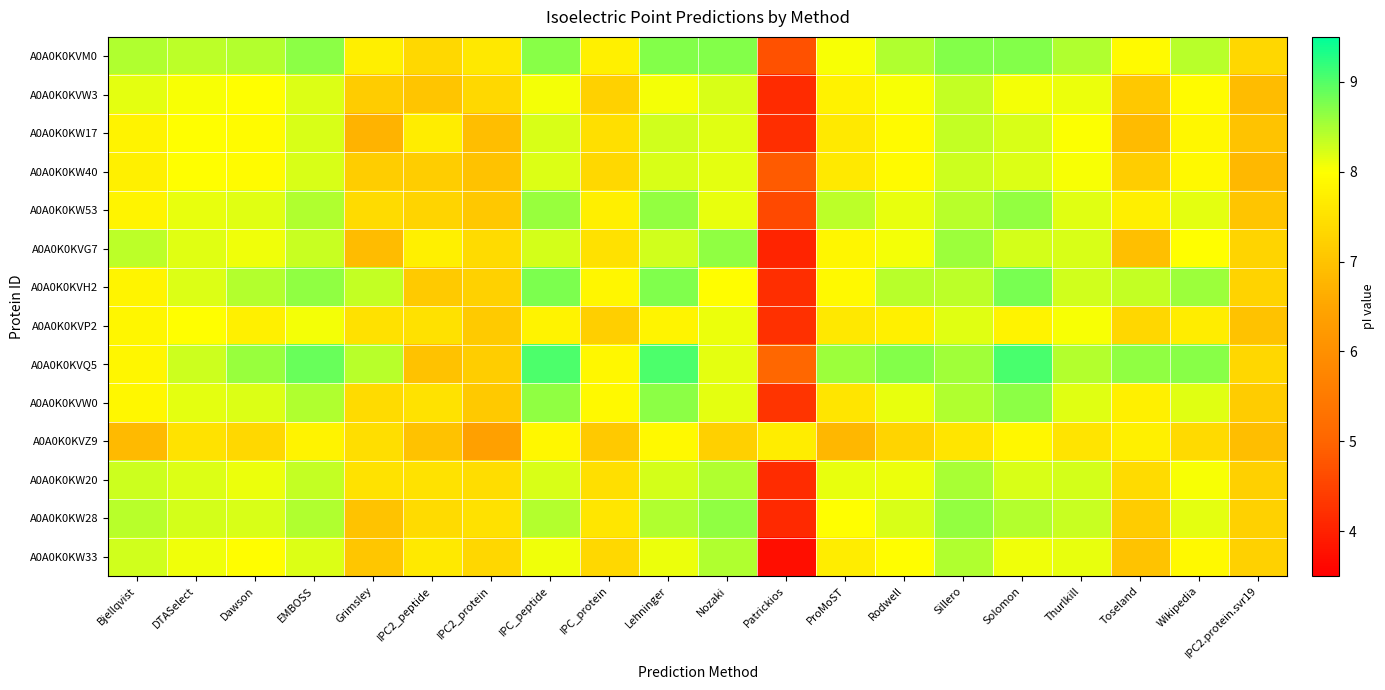

Reading left to right, transcribe all the data shown in this chart.

A0A0K0KVM0: Bjellqvist=8.4	DTASelect=8.4	Dawson=8.4	EMBOSS=8.7	Grimsley=7.7	IPC2_peptide=7.4	IPC2_protein=7.6	IPC_peptide=8.7	IPC_protein=7.7	Lehninger=8.7	Nozaki=8.7	Patrickios=4.7	ProMoST=8.0	Rodwell=8.4	Sillero=8.7	Solomon=8.7	Thurlkill=8.5	Toseland=7.9	Wikipedia=8.4	IPC2.protein.svr19=7.3
A0A0K0KVW3: Bjellqvist=8.2	DTASelect=8.0	Dawson=8.0	EMBOSS=8.2	Grimsley=7.1	IPC2_peptide=7.0	IPC2_protein=7.4	IPC_peptide=8.1	IPC_protein=7.2	Lehninger=8.1	Nozaki=8.2	Patrickios=4.2	ProMoST=7.8	Rodwell=8.0	Sillero=8.3	Solomon=8.1	Thurlkill=8.1	Toseland=7.1	Wikipedia=8.0	IPC2.protein.svr19=6.9
A0A0K0KW17: Bjellqvist=7.8	DTASelect=8.0	Dawson=8.0	EMBOSS=8.2	Grimsley=6.7	IPC2_peptide=7.7	IPC2_protein=6.9	IPC_peptide=8.2	IPC_protein=7.5	Lehninger=8.3	Nozaki=8.2	Patrickios=4.2	ProMoST=7.6	Rodwell=7.9	Sillero=8.3	Solomon=8.2	Thurlkill=8.0	Toseland=6.9	Wikipedia=7.9	IPC2.protein.svr19=7.0
A0A0K0KW40: Bjellqvist=7.8	DTASelect=8.0	Dawson=8.0	EMBOSS=8.2	Grimsley=7.2	IPC2_peptide=7.2	IPC2_protein=7.0	IPC_peptide=8.2	IPC_protein=7.4	Lehninger=8.2	Nozaki=8.1	Patrickios=4.8	ProMoST=7.6	Rodwell=7.9	Sillero=8.3	Solomon=8.2	Thurlkill=8.0	Toseland=7.2	Wikipedia=7.9	IPC2.protein.svr19=6.8
A0A0K0KW53: Bjellqvist=7.8	DTASelect=8.1	Dawson=8.2	EMBOSS=8.4	Grimsley=7.4	IPC2_peptide=7.3	IPC2_protein=7.1	IPC_peptide=8.6	IPC_protein=7.7	Lehninger=8.6	Nozaki=8.1	Patrickios=4.6	ProMoST=8.4	Rodwell=8.1	Sillero=8.4	Solomon=8.6	Thurlkill=8.2	Toseland=7.7	Wikipedia=8.2	IPC2.protein.svr19=7.0
A0A0K0KVG7: Bjellqvist=8.4	DTASelect=8.2	Dawson=8.1	EMBOSS=8.3	Grimsley=6.9	IPC2_peptide=7.7	IPC2_protein=7.4	IPC_peptide=8.2	IPC_protein=7.5	Lehninger=8.3	Nozaki=8.6	Patrickios=4.0	ProMoST=7.8	Rodwell=8.1	Sillero=8.6	Solomon=8.2	Thurlkill=8.2	Toseland=6.9	Wikipedia=8.0	IPC2.protein.svr19=7.3
A0A0K0KVH2: Bjellqvist=7.8	DTASelect=8.2	Dawson=8.4	EMBOSS=8.6	Grimsley=8.3	IPC2_peptide=7.1	IPC2_protein=7.2	IPC_peptide=8.8	IPC_protein=7.8	Lehninger=8.7	Nozaki=8.0	Patrickios=4.2	ProMoST=7.9	Rodwell=8.4	Sillero=8.4	Solomon=8.8	Thurlkill=8.3	Toseland=8.3	Wikipedia=8.6	IPC2.protein.svr19=7.3
A0A0K0KVP2: Bjellqvist=7.8	DTASelect=8.0	Dawson=7.7	EMBOSS=8.1	Grimsley=7.5	IPC2_peptide=7.5	IPC2_protein=7.1	IPC_peptide=7.8	IPC_protein=7.2	Lehninger=7.8	Nozaki=8.1	Patrickios=4.2	ProMoST=7.6	Rodwell=7.7	Sillero=8.2	Solomon=7.8	Thurlkill=8.0	Toseland=7.3	Wikipedia=7.7	IPC2.protein.svr19=7.0
A0A0K0KVQ5: Bjellqvist=7.8	DTASelect=8.3	Dawson=8.6	EMBOSS=8.9	Grimsley=8.4	IPC2_peptide=7.0	IPC2_protein=7.2	IPC_peptide=9.0	IPC_protein=7.9	Lehninger=9.0	Nozaki=8.1	Patrickios=5.0	ProMoST=8.6	Rodwell=8.7	Sillero=8.6	Solomon=9.1	Thurlkill=8.4	Toseland=8.7	Wikipedia=8.7	IPC2.protein.svr19=7.3
A0A0K0KVW0: Bjellqvist=7.9	DTASelect=8.2	Dawson=8.2	EMBOSS=8.5	Grimsley=7.4	IPC2_peptide=7.5	IPC2_protein=7.1	IPC_peptide=8.7	IPC_protein=7.9	Lehninger=8.7	Nozaki=8.1	Patrickios=4.3	ProMoST=7.6	Rodwell=8.1	Sillero=8.4	Solomon=8.7	Thurlkill=8.2	Toseland=7.7	Wikipedia=8.2	IPC2.protein.svr19=7.2
A0A0K0KVZ9: Bjellqvist=6.8	DTASelect=7.5	Dawson=7.4	EMBOSS=7.8	Grimsley=7.5	IPC2_peptide=7.0	IPC2_protein=6.4	IPC_peptide=7.9	IPC_protein=7.1	Lehninger=7.9	Nozaki=7.2	Patrickios=7.7	ProMoST=6.8	Rodwell=7.3	Sillero=7.6	Solomon=7.9	Thurlkill=7.5	Toseland=7.7	Wikipedia=7.4	IPC2.protein.svr19=6.9
A0A0K0KW20: Bjellqvist=8.3	DTASelect=8.2	Dawson=8.1	EMBOSS=8.3	Grimsley=7.5	IPC2_peptide=7.5	IPC2_protein=7.4	IPC_peptide=8.2	IPC_protein=7.5	Lehninger=8.2	Nozaki=8.5	Patrickios=4.2	ProMoST=8.1	Rodwell=8.1	Sillero=8.5	Solomon=8.2	Thurlkill=8.2	Toseland=7.4	Wikipedia=8.0	IPC2.protein.svr19=7.2
A0A0K0KW28: Bjellqvist=8.4	DTASelect=8.2	Dawson=8.2	EMBOSS=8.4	Grimsley=7.0	IPC2_peptide=7.4	IPC2_protein=7.5	IPC_peptide=8.4	IPC_protein=7.6	Lehninger=8.4	Nozaki=8.7	Patrickios=4.1	ProMoST=8.0	Rodwell=8.2	Sillero=8.6	Solomon=8.4	Thurlkill=8.3	Toseland=7.1	Wikipedia=8.2	IPC2.protein.svr19=7.2
A0A0K0KW33: Bjellqvist=8.3	DTASelect=8.1	Dawson=8.0	EMBOSS=8.2	Grimsley=7.0	IPC2_peptide=7.6	IPC2_protein=7.3	IPC_peptide=8.1	IPC_protein=7.4	Lehninger=8.1	Nozaki=8.5	Patrickios=3.7	ProMoST=7.7	Rodwell=8.0	Sillero=8.4	Solomon=8.1	Thurlkill=8.1	Toseland=7.0	Wikipedia=7.9	IPC2.protein.svr19=7.2